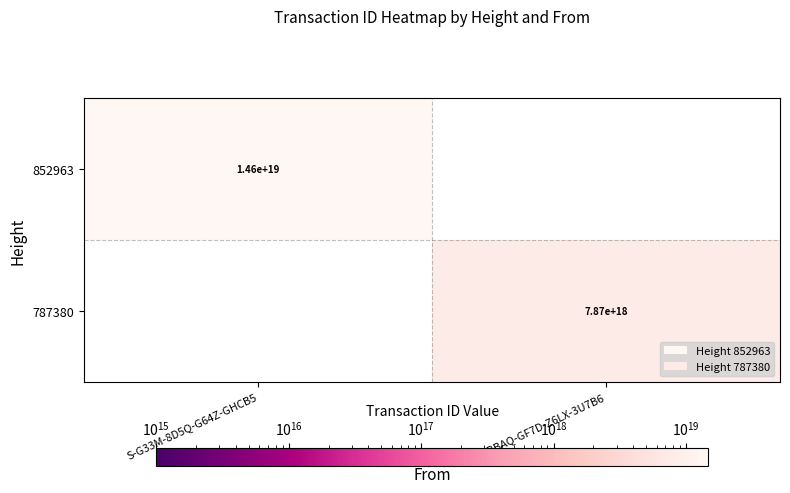

The 852963 series shows 14600000000000000000 at S-G33M-8D5Q-G64Z-GHCB5. True or false?

True